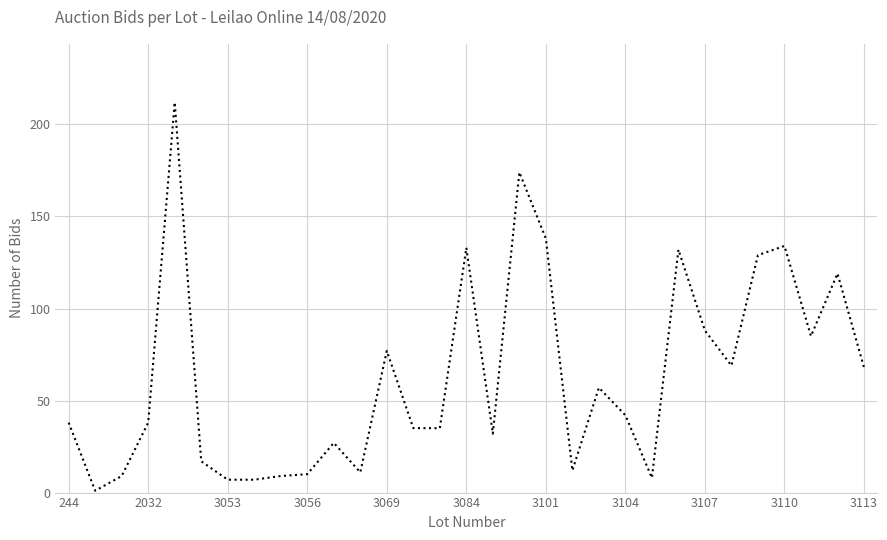

What is the difference between the maximum and second lowest values?

205